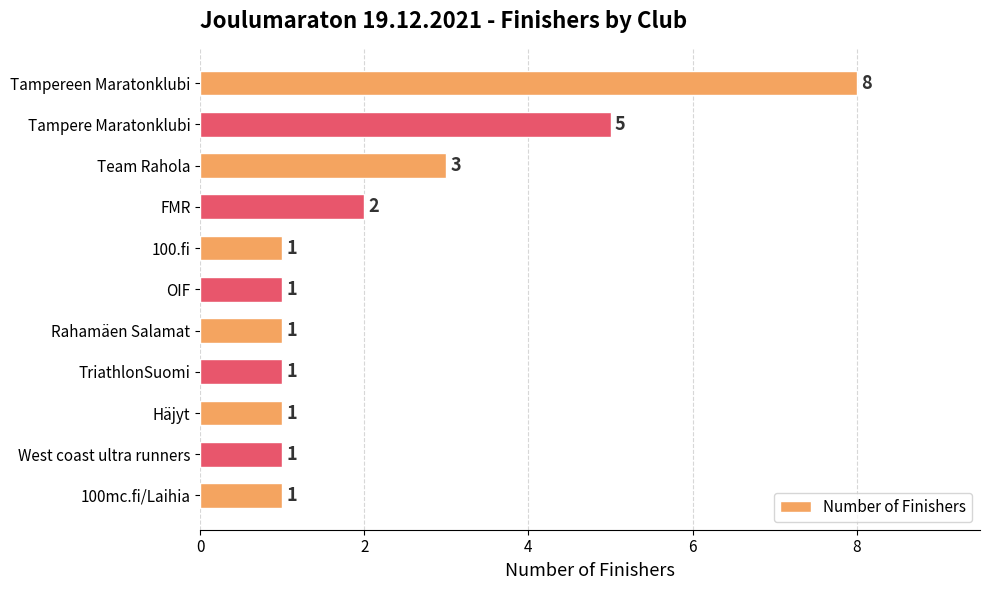

How many categories are shown in the chart?

11